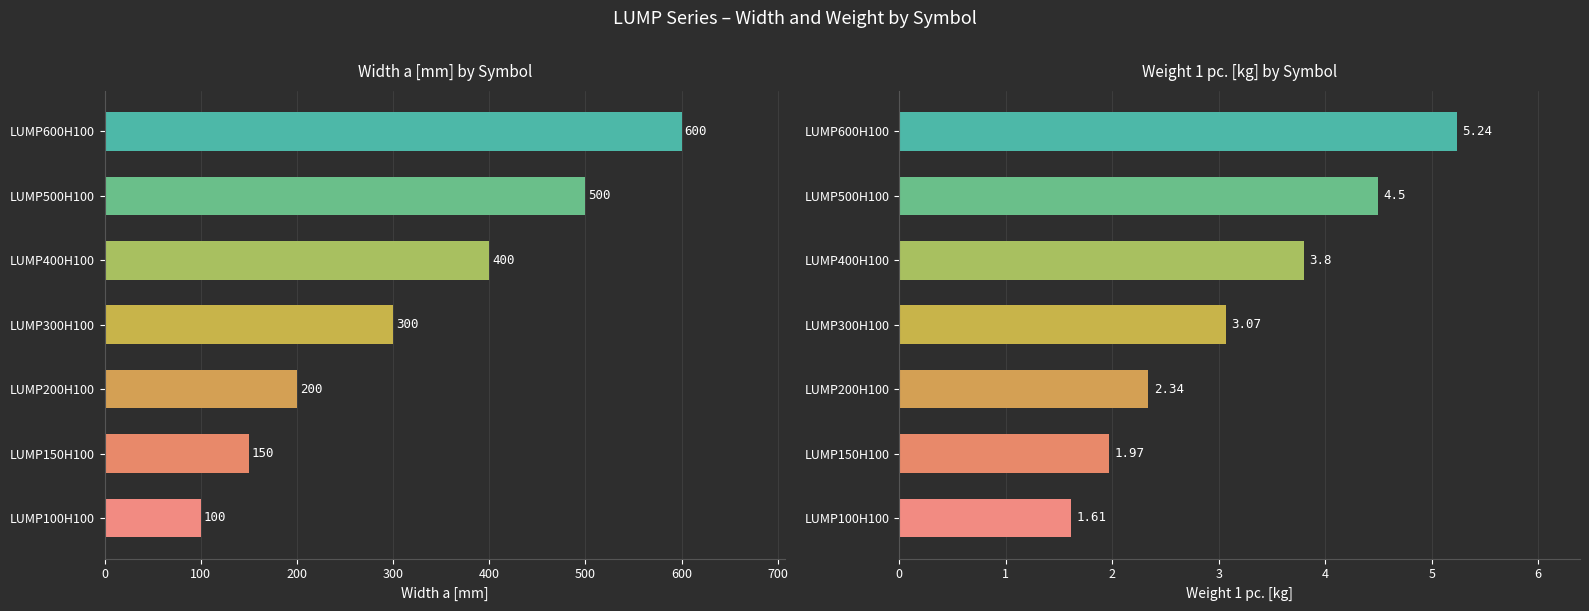

What is the difference between the Weight 1 pc. values at LUMP600H100 and LUMP100H100?

3.6